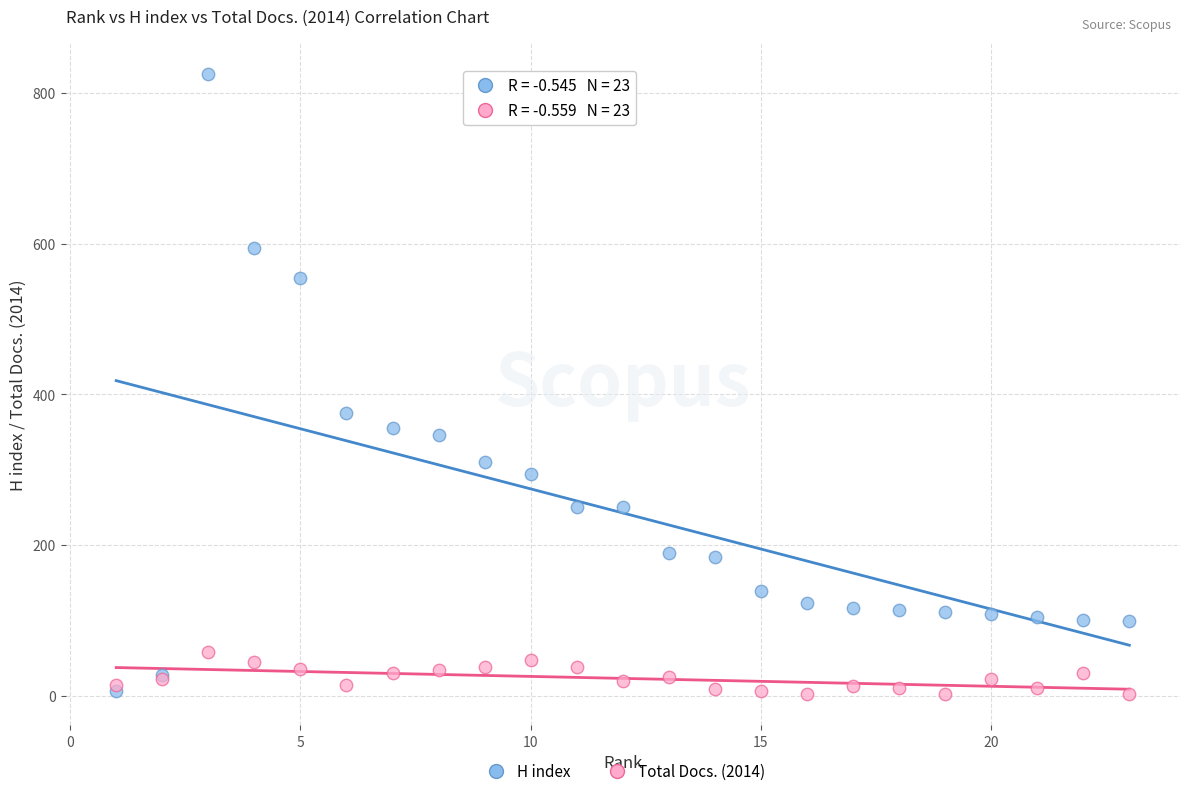

What are all the series names shown in the legend?

H index, Total Docs. (2014)